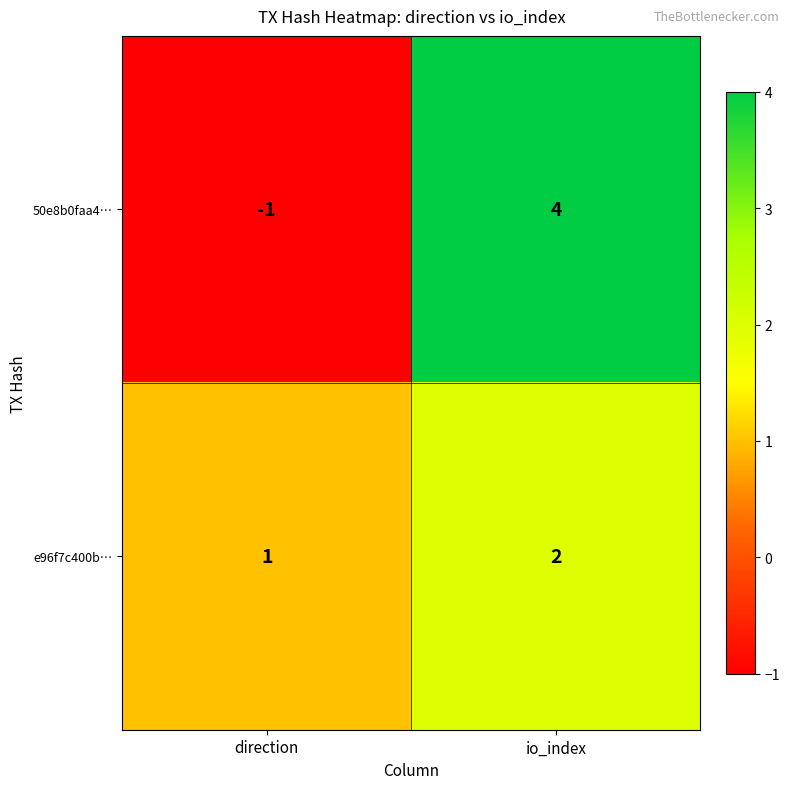

Which series changed the most between direction and io_index?

50e8b0faa4…